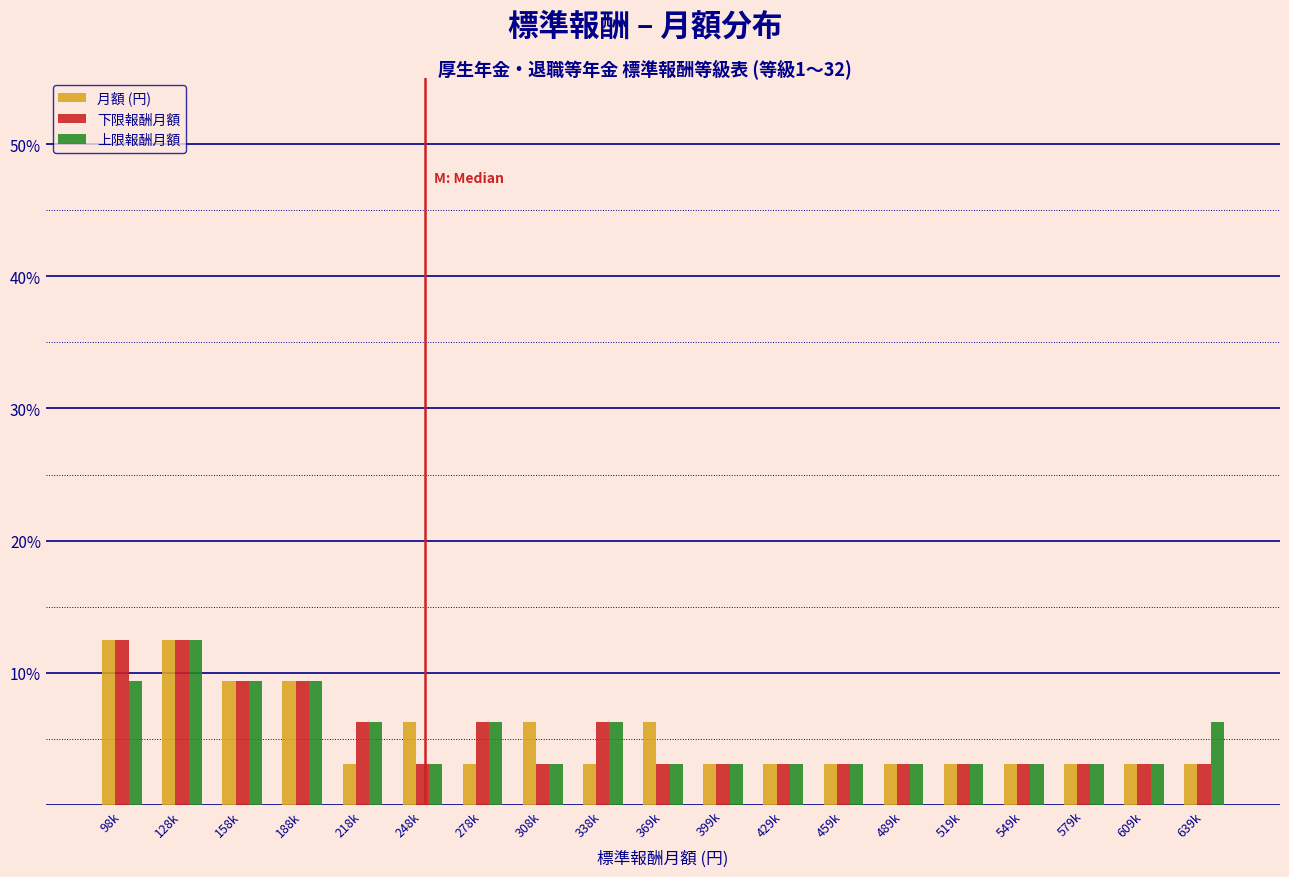

What is the difference between the maximum and minimum values in the 上限報酬月額 series?

9.4